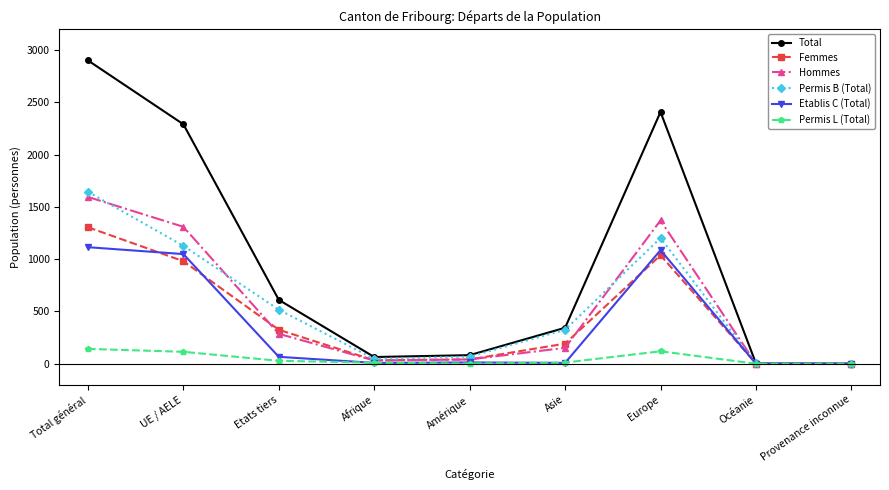

True or false: Hommes has a value of 1596 at Total général.

True